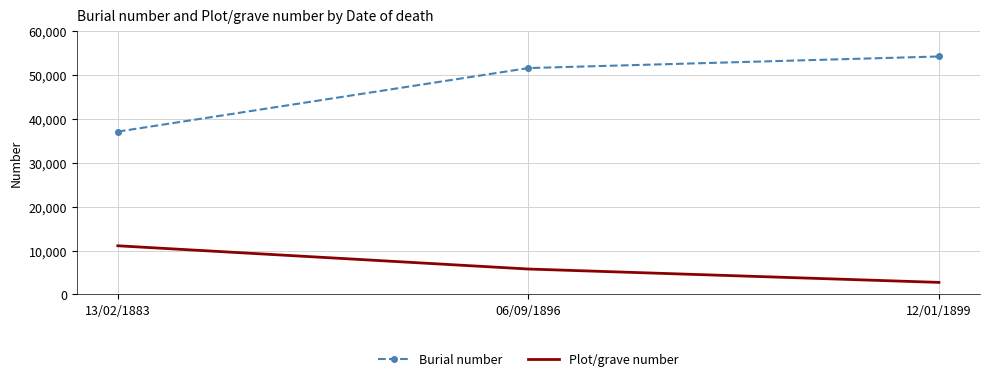

The value of Burial number at 13/02/1883 is 66389. True or false?

False